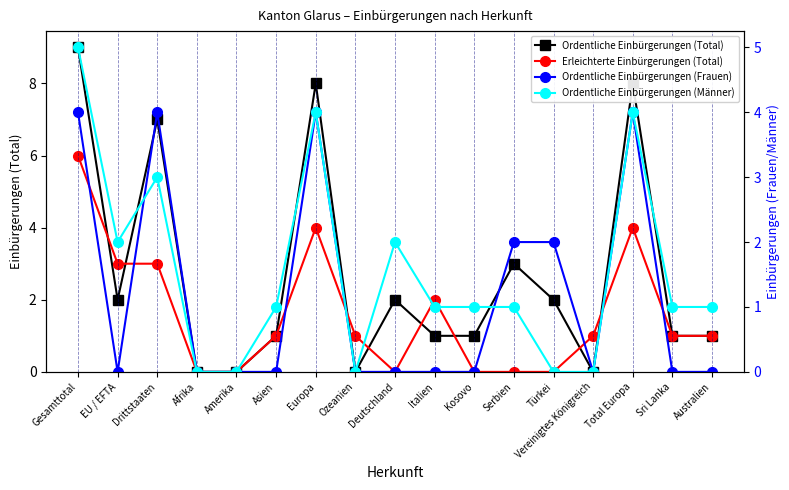

Which series changed the most between Türkei and Australien?

Ordentliche Einbürgerungen (Frauen)